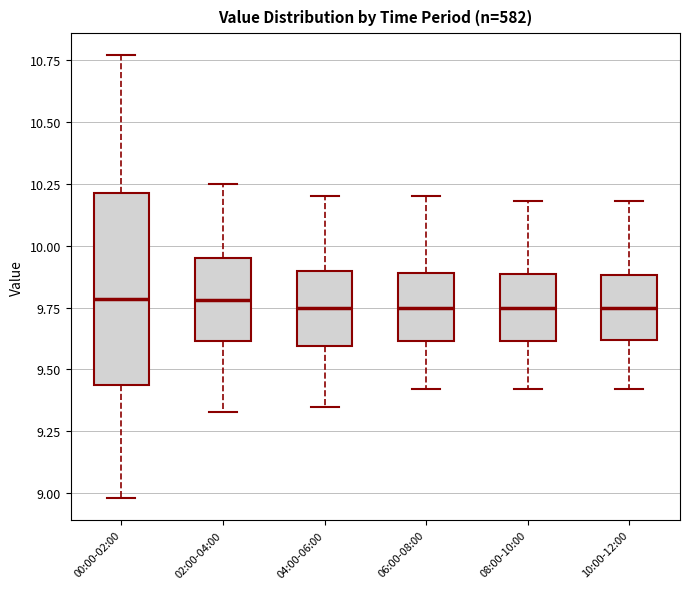

Comparing the boxes themselves (not the whiskers), which one is the tallest?

00:00-02:00